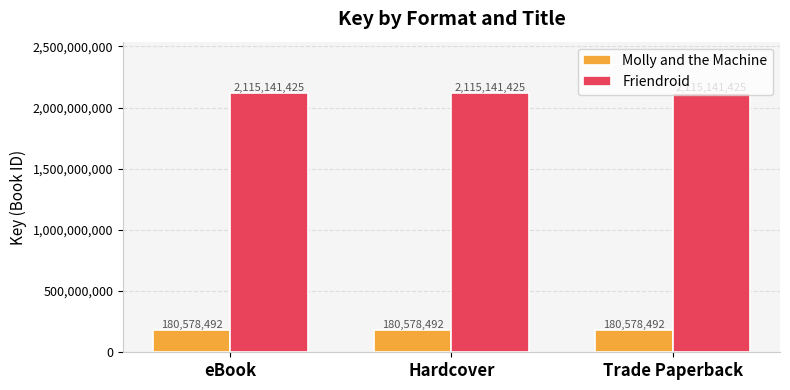

What position from the left is Hardcover?

2